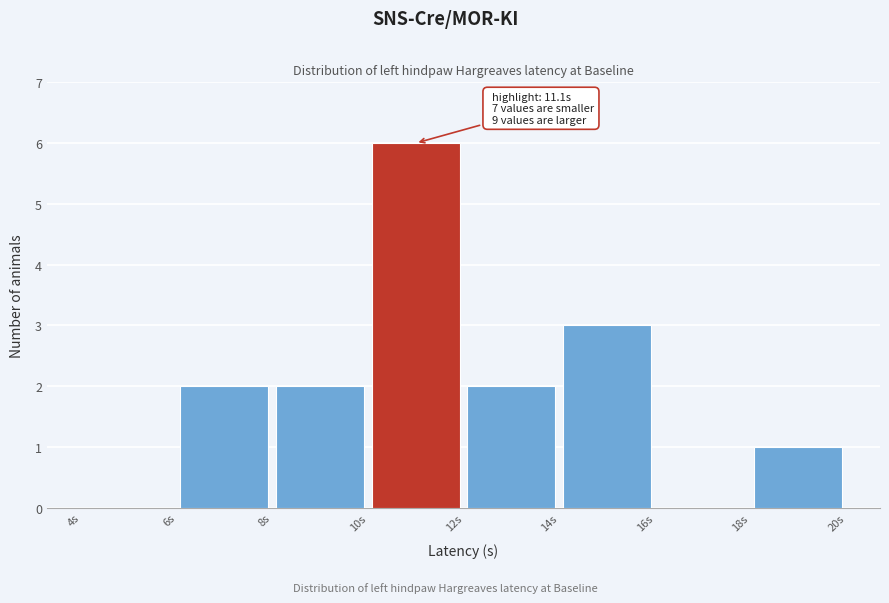

Over which range of the x-axis is the bar tallest?

10 to 12